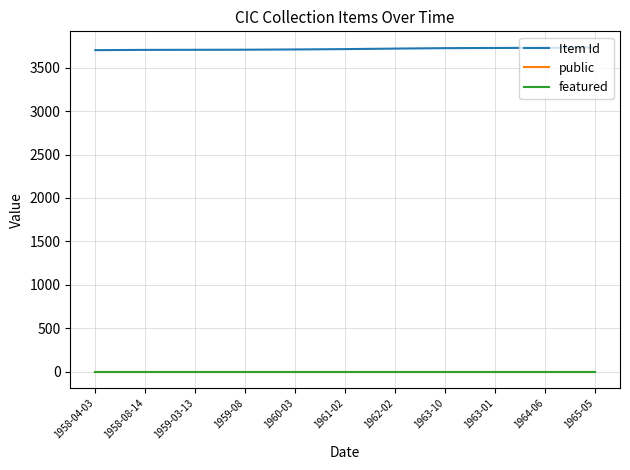

What is the maximum value shown in the chart?

3731